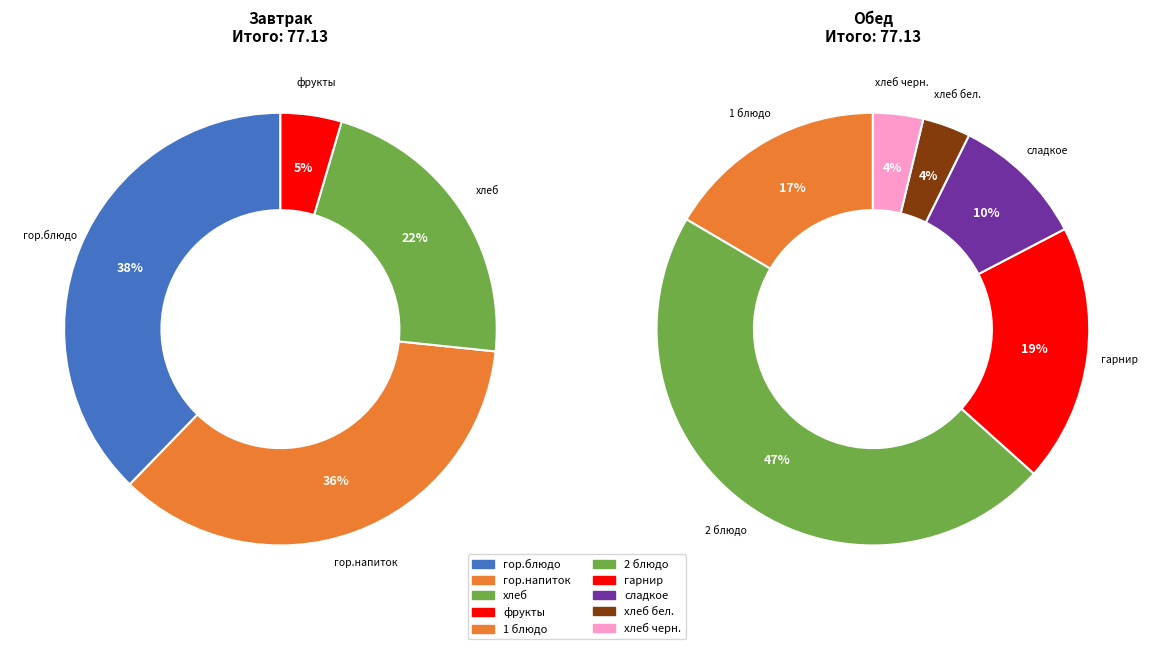

Is there a majority slice in this chart?

No